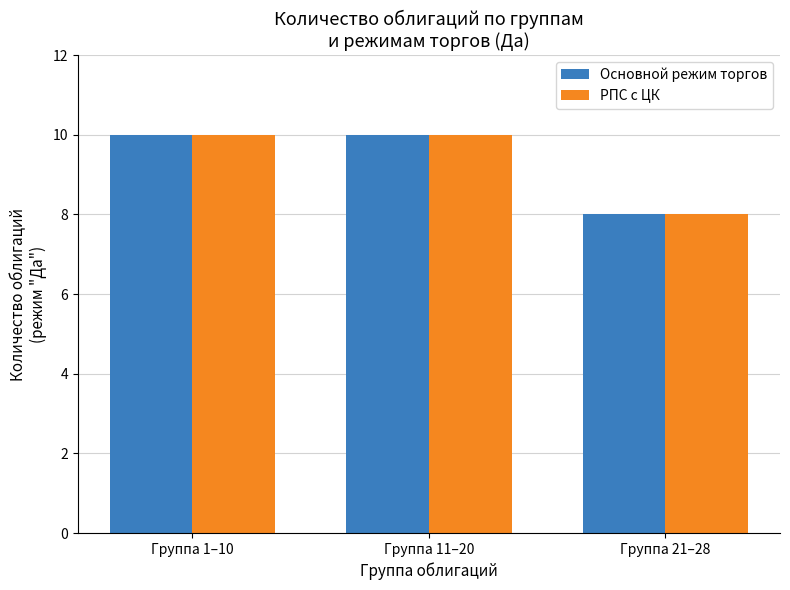

Reading left to right, transcribe all the data shown in this chart.

Основной режим торгов: 10	10	8
РПС с ЦК: 10	10	8